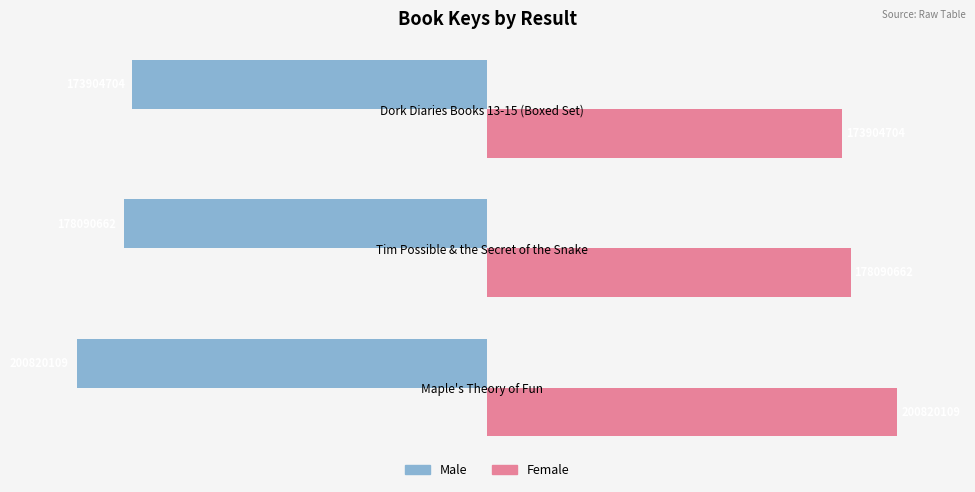

List the series in order of their peak value, highest first.

Female, Male